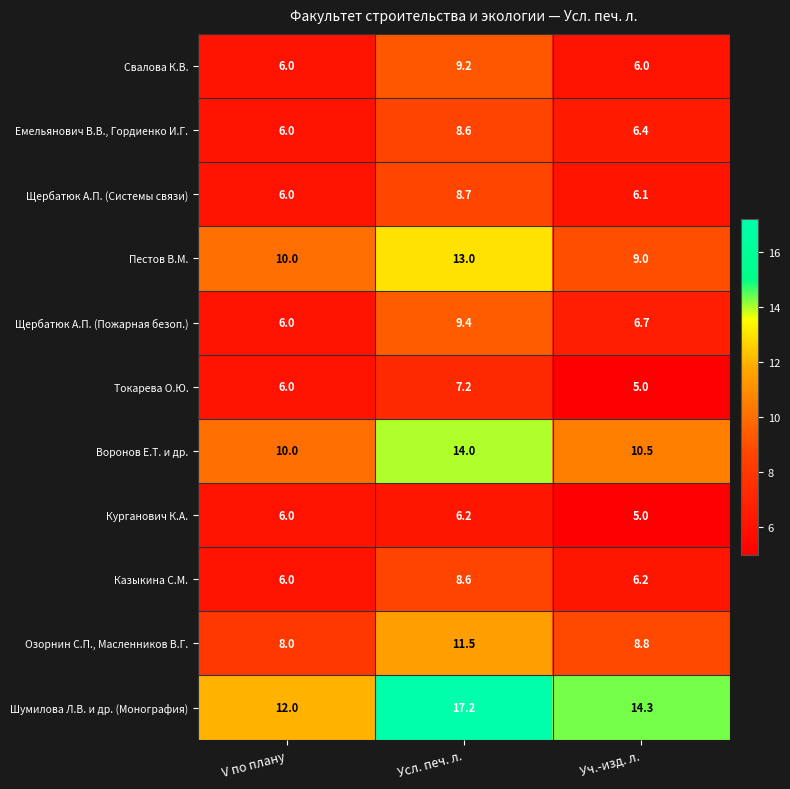

What is the total value across all series at Усл. печ. л.?

113.6